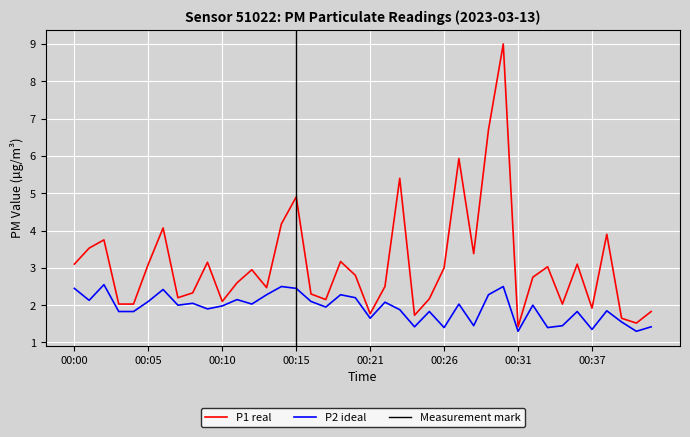

The value of P2 at 00:20 is 3.3. True or false?

False